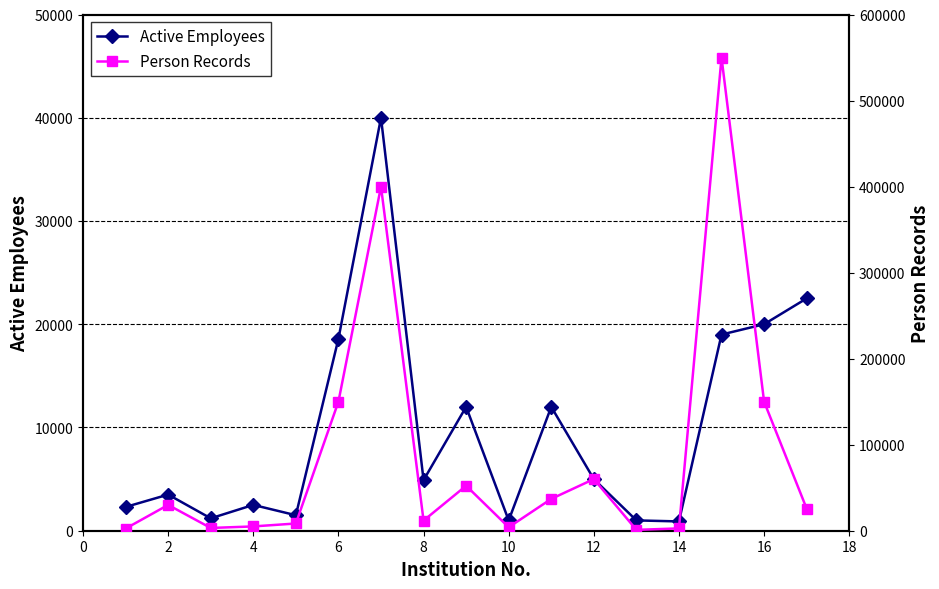

At how many categories does at least one series exceed 20793?

9